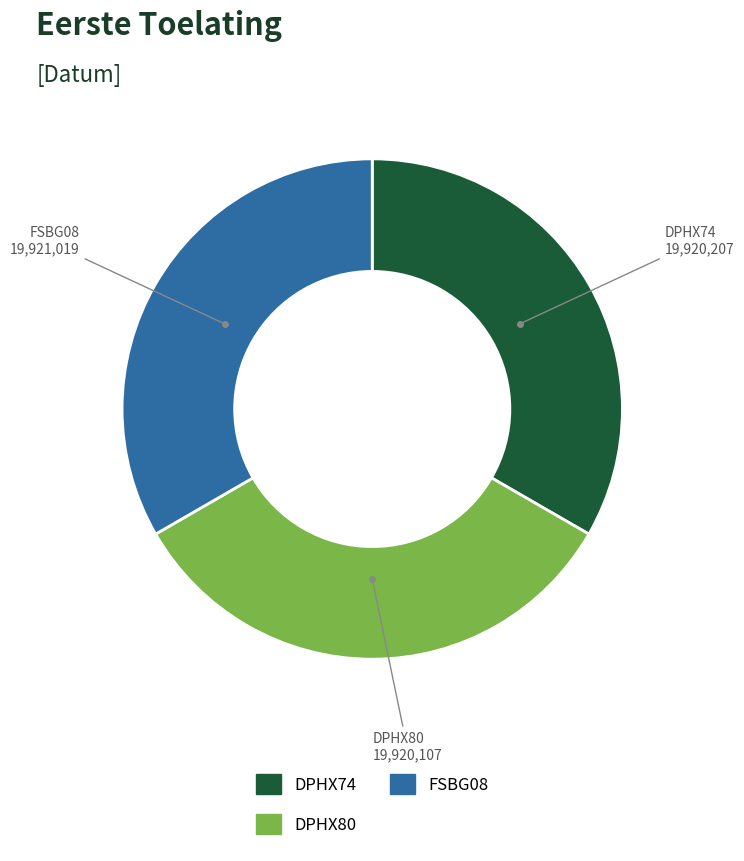

Do DPHX74 and FSBG08 together represent more than half of the pie?

Yes